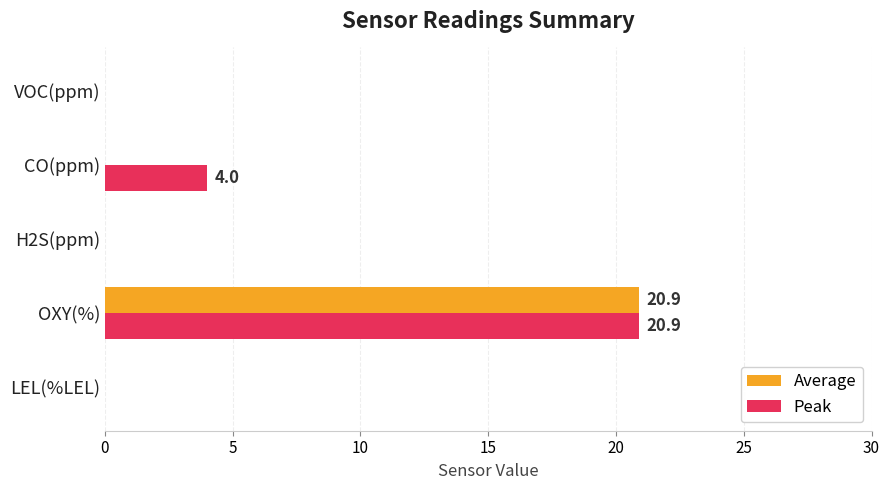

Which series has the largest total across all categories?

Peak